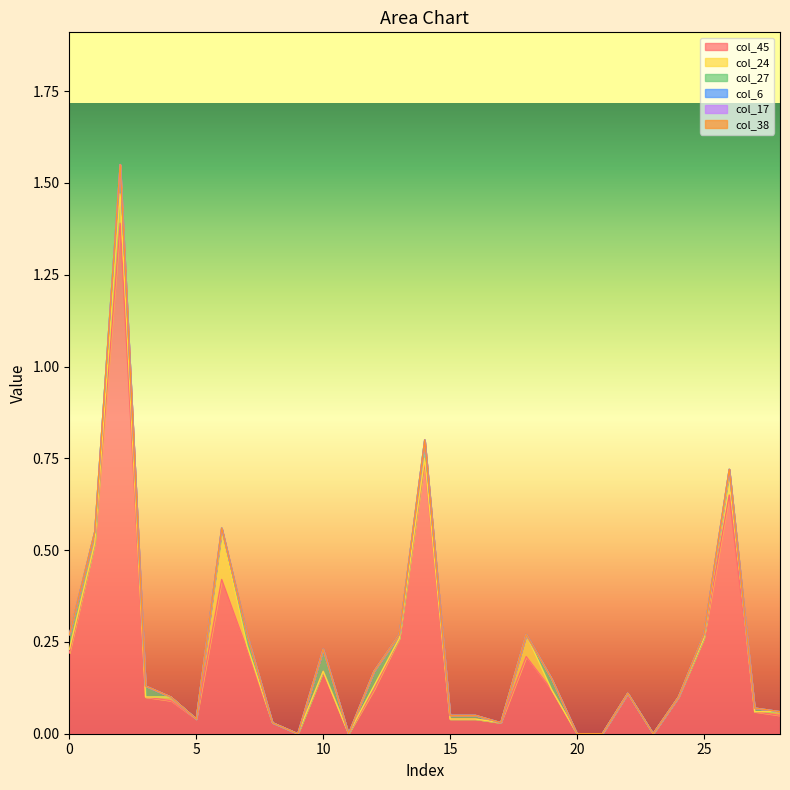

Rank the categories by col_27 value from lowest to highest.

4, 5, 8, 9, 11, 17, 18, 20, 21, 22, 23, 24, 28, 6, 13, 15, 16, 25, 26, 27, 1, 3, 7, 19, 0, 12, 14, 10, 2